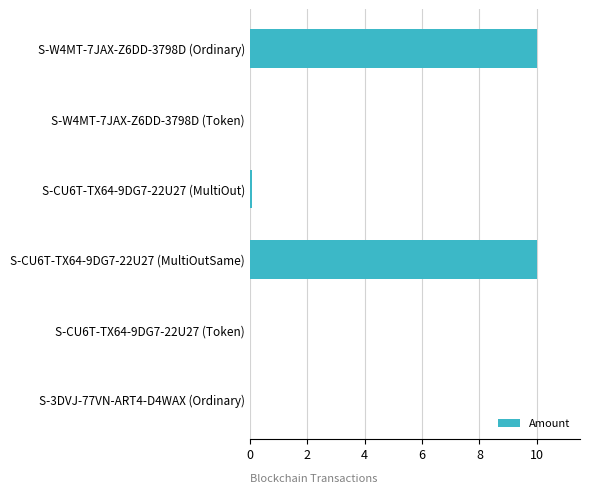

Count the number of categories in the chart.

6